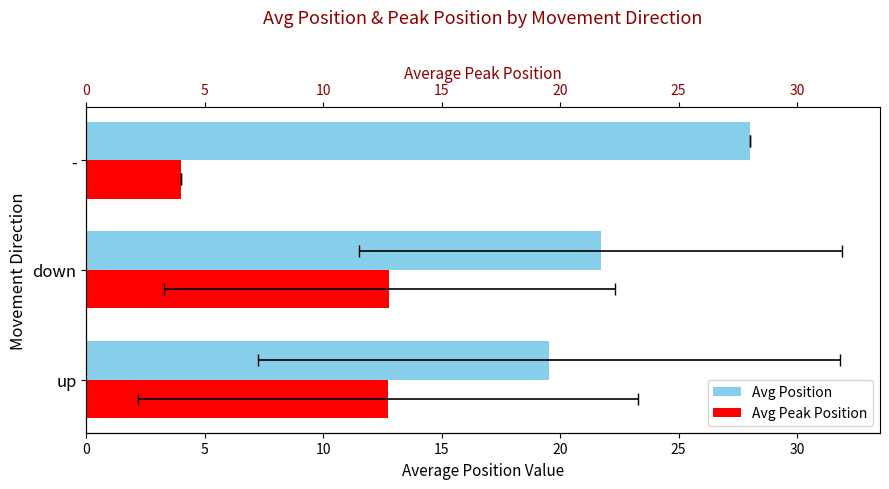

Which series has the widest spread of values?

Avg Peak Position